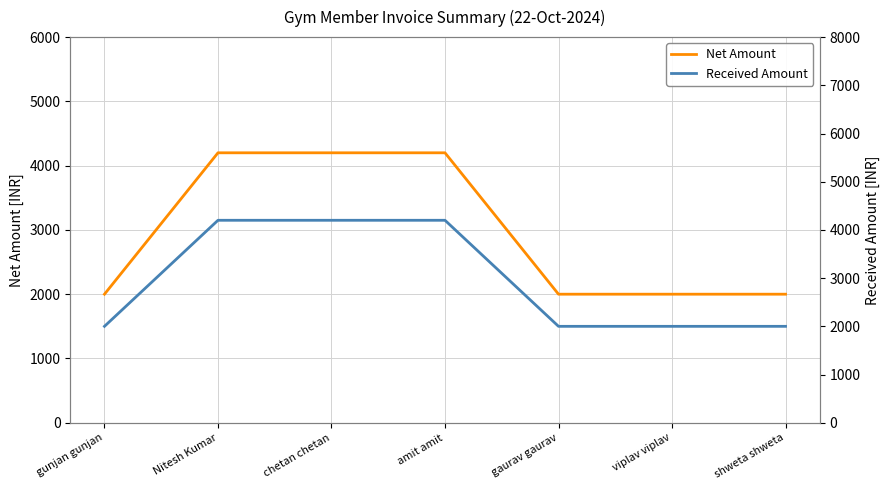

How many distinct data groups are displayed?

2